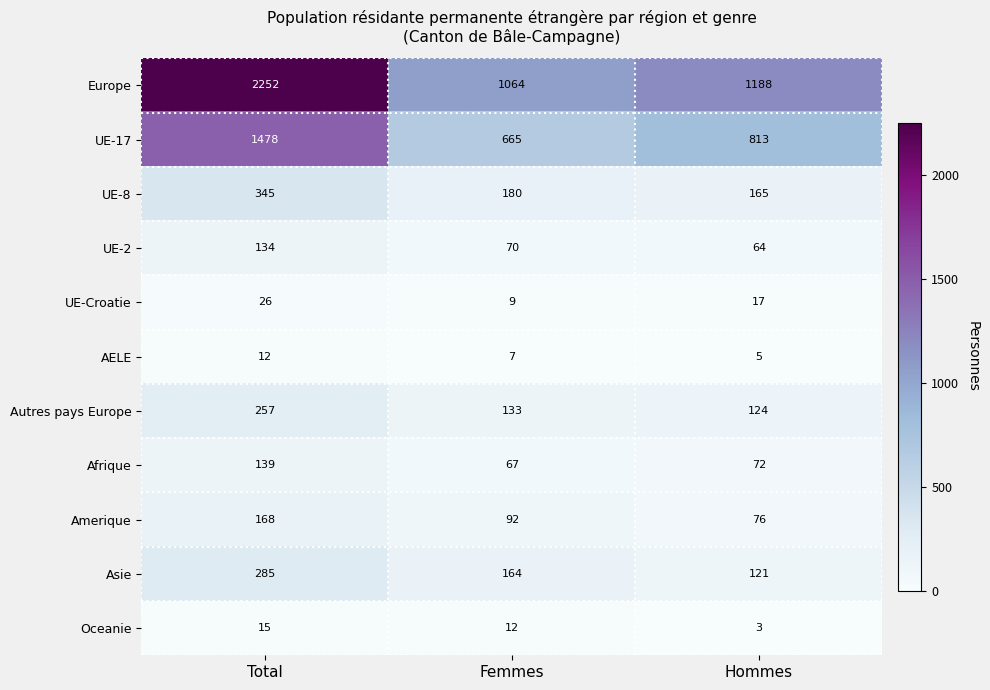

What is the approximate value of Europe at Hommes, to the nearest 50?

1200